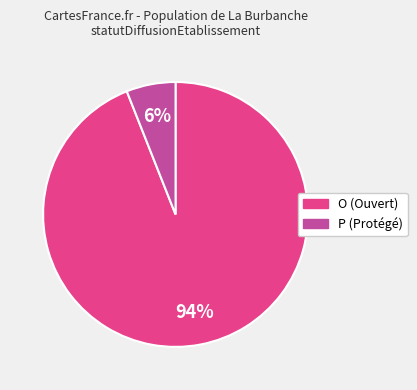

Rank the categories by value from lowest to highest.

P, O